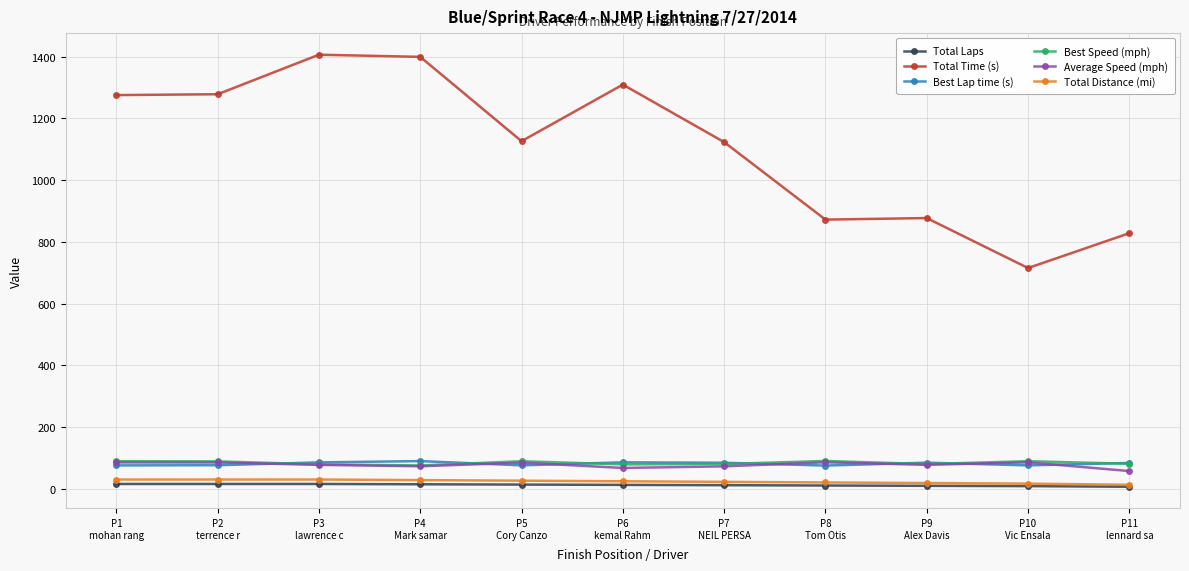

At how many categories does at least one series exceed 1269?

5